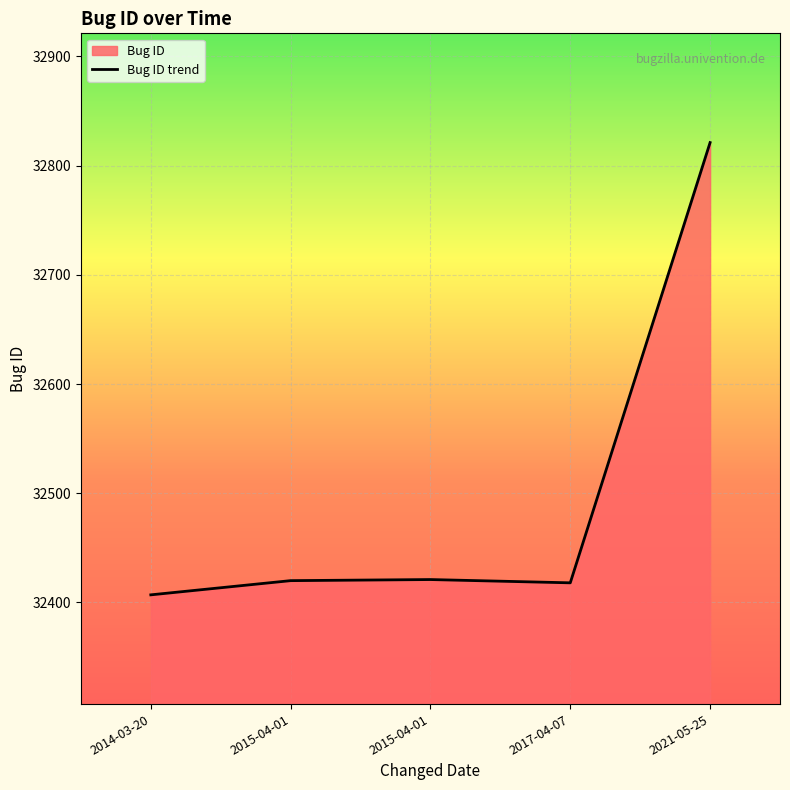

Read the value at 2015-04-01, to the nearest 5.

32420